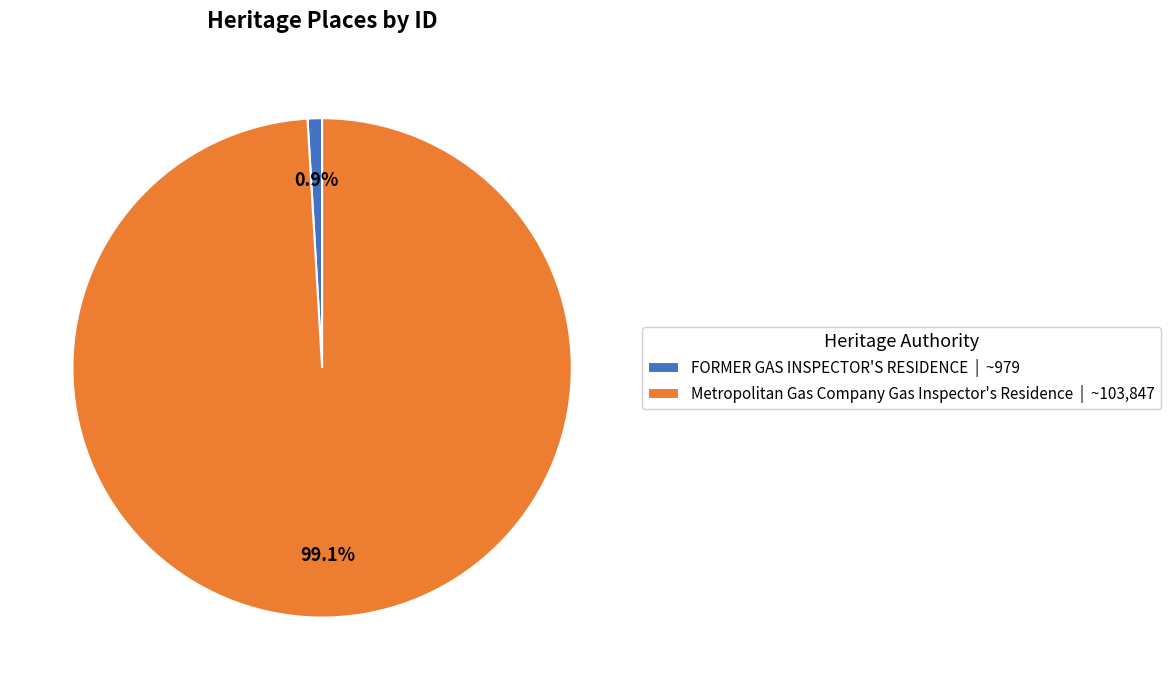

What portion of the pie excludes FORMER GAS INSPECTOR'S RESIDENCE?

99.1%